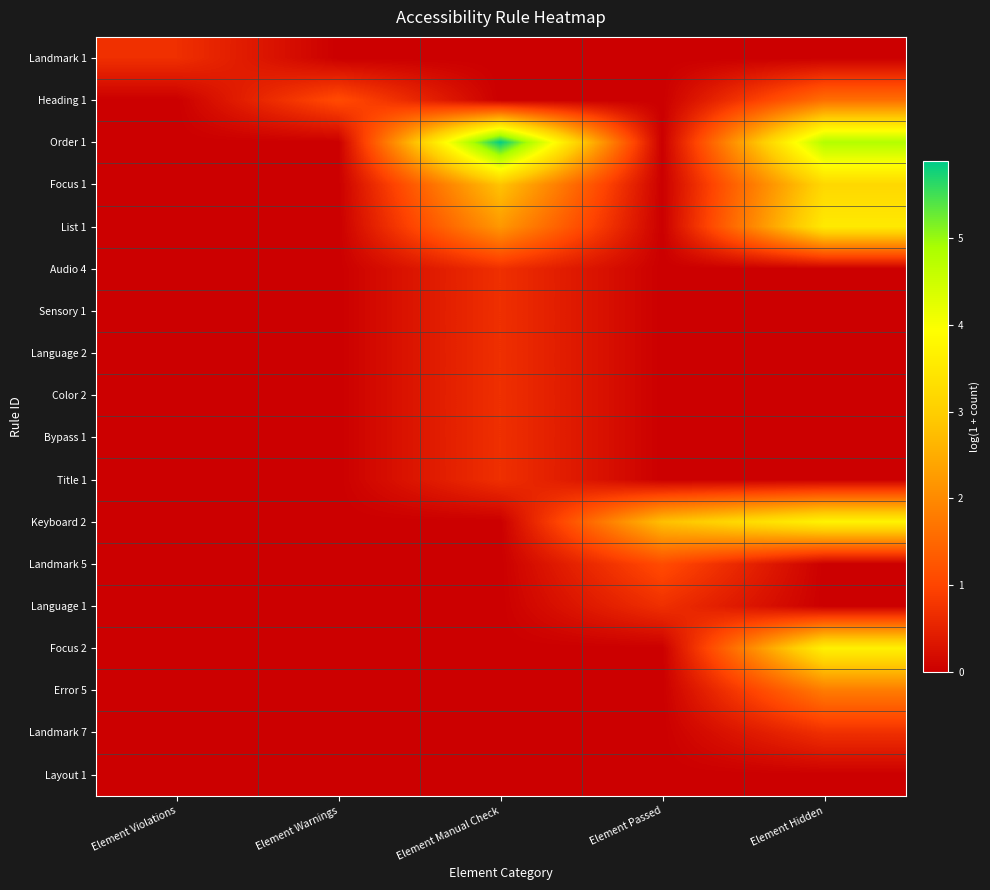

Which series has the largest total across all categories?

Order 1